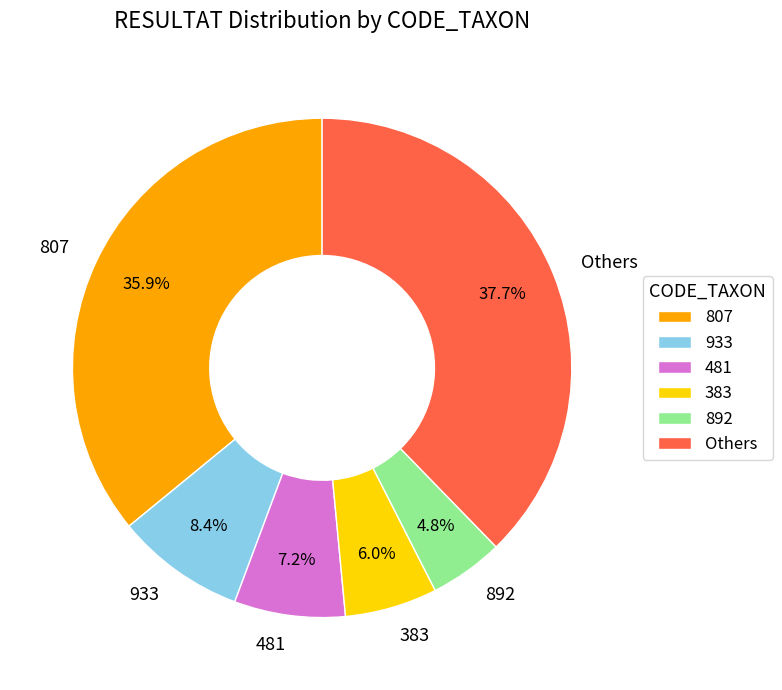

Do 383 and 892 together represent more than half of the pie?

No